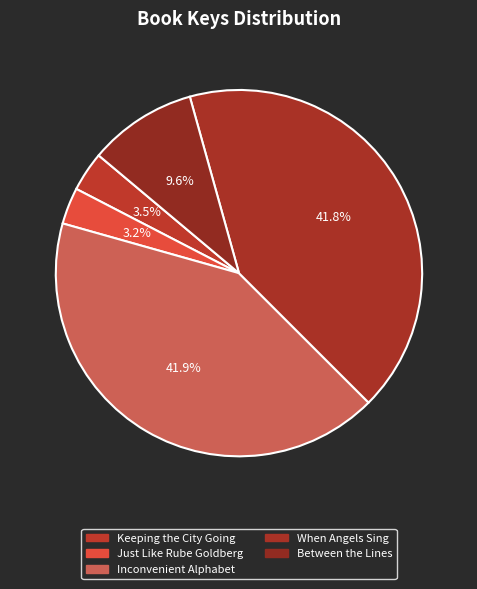

The Inconvenient Alphabet slice represents 42% of the pie. True or false?

True